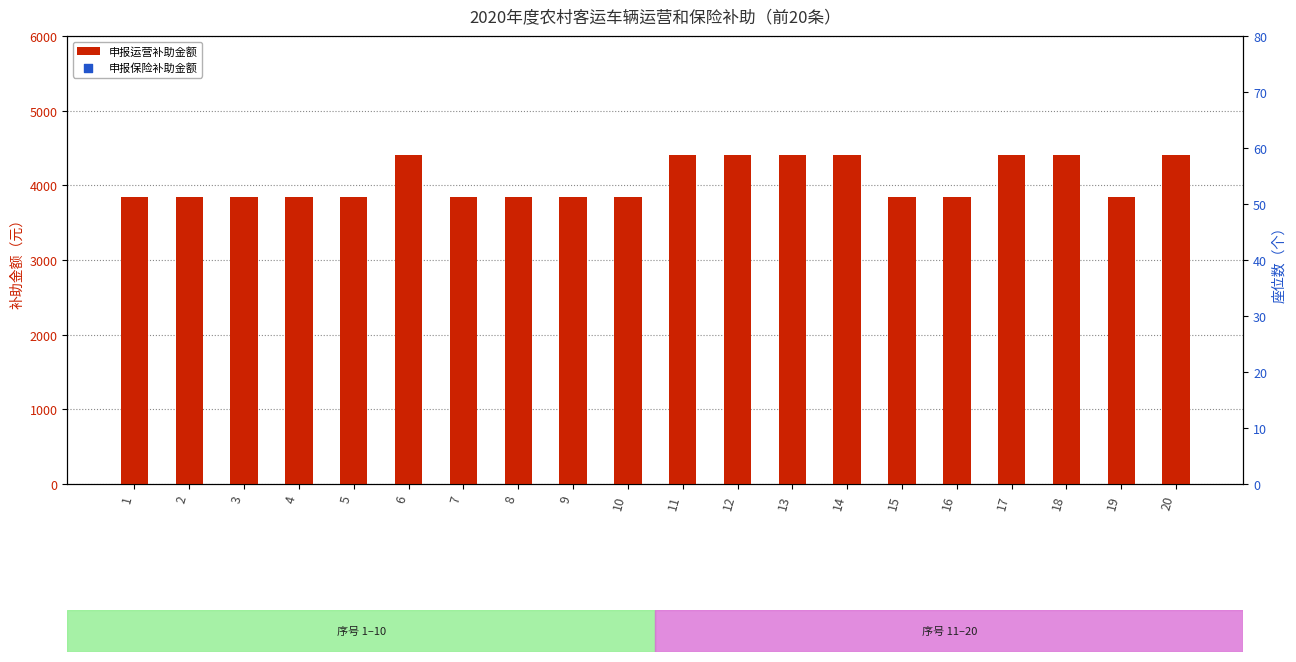

Is the value of 申报保险补助金额 at 12 greater than the value of 申报运营补助金额 at 20?

Yes